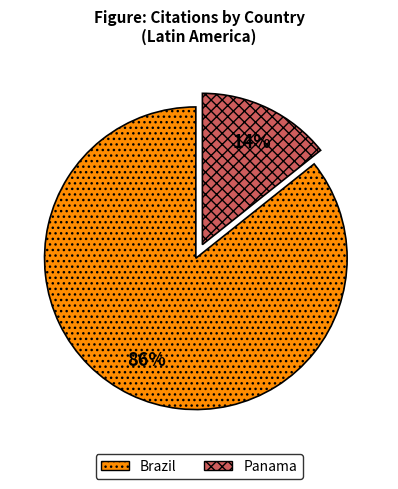

Combined, do Panama and Brazil account for over 50%?

Yes